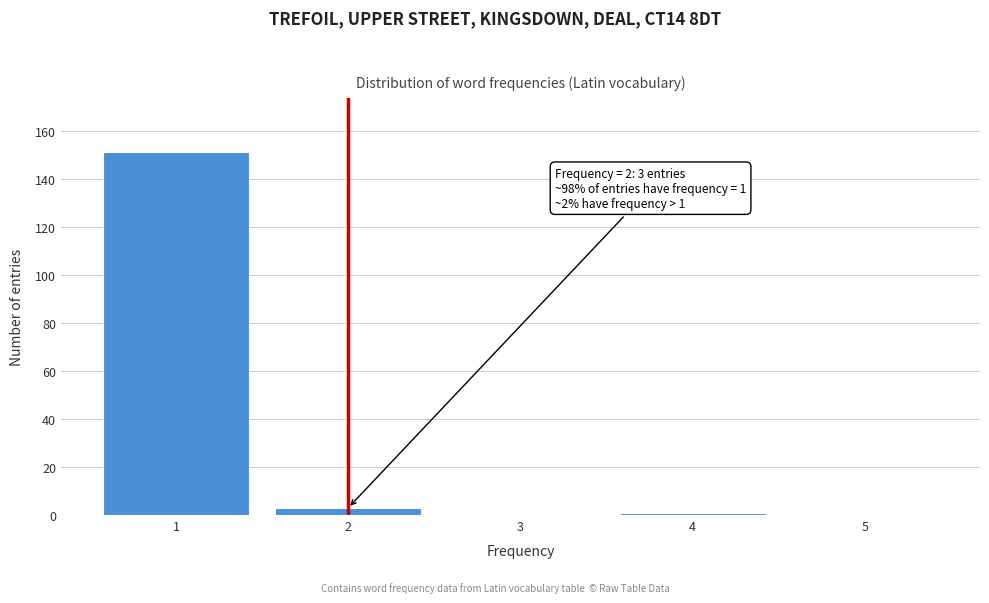

Reading left to right, extract all data points from this chart.

1=151	2=3	3=0	4=1	5=0